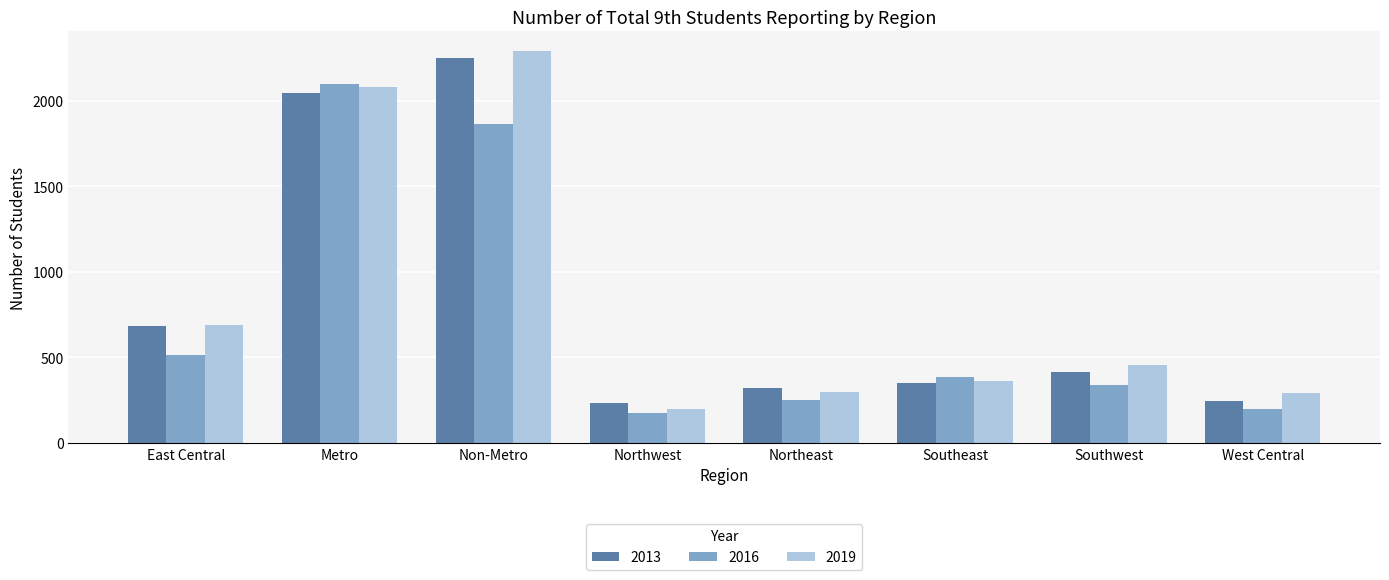

What are all the series names shown in the legend?

2013, 2016, 2019